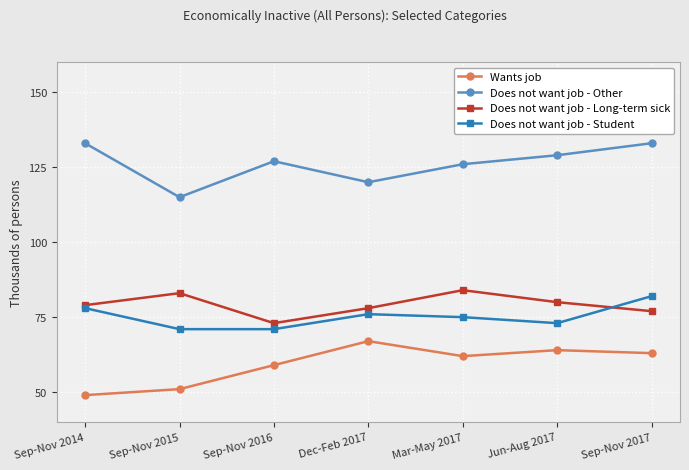

At which category does Does not want job - Other reach its first local peak?

Sep-Nov 2016